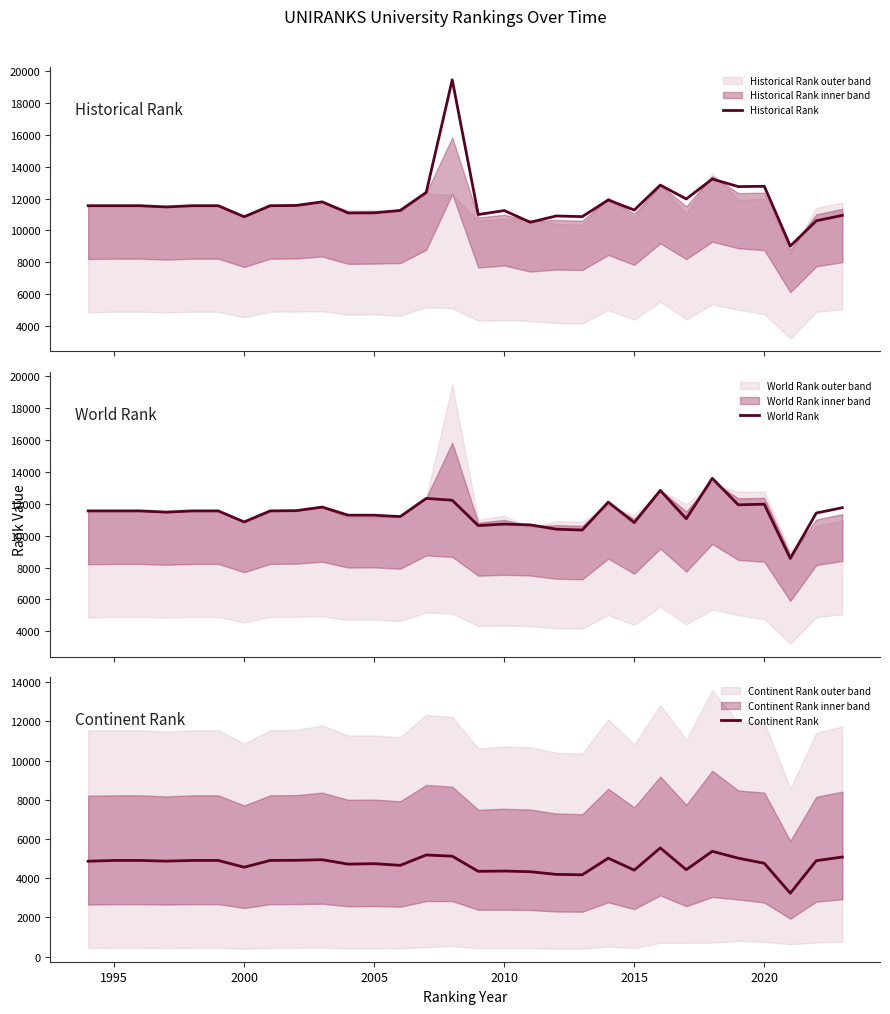

What is the minimum value for Historical Rank?

9020.0